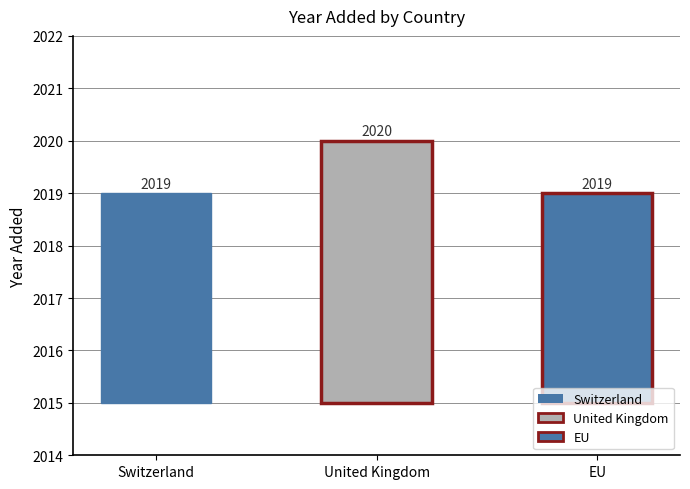

Is it true that the value at United Kingdom is 2784?

False